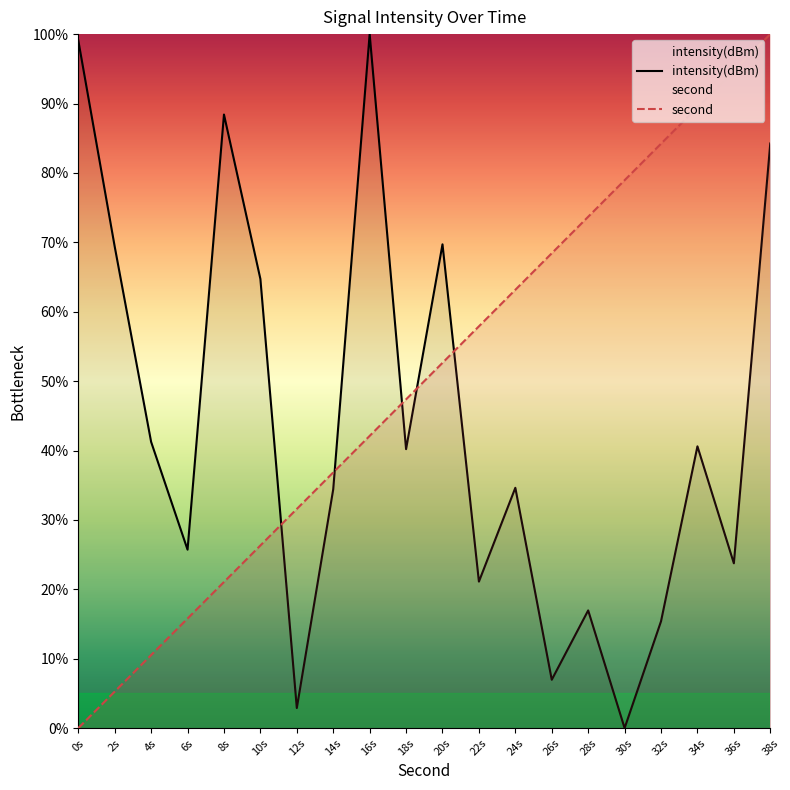

What is the sum of all intensity values?

879.4